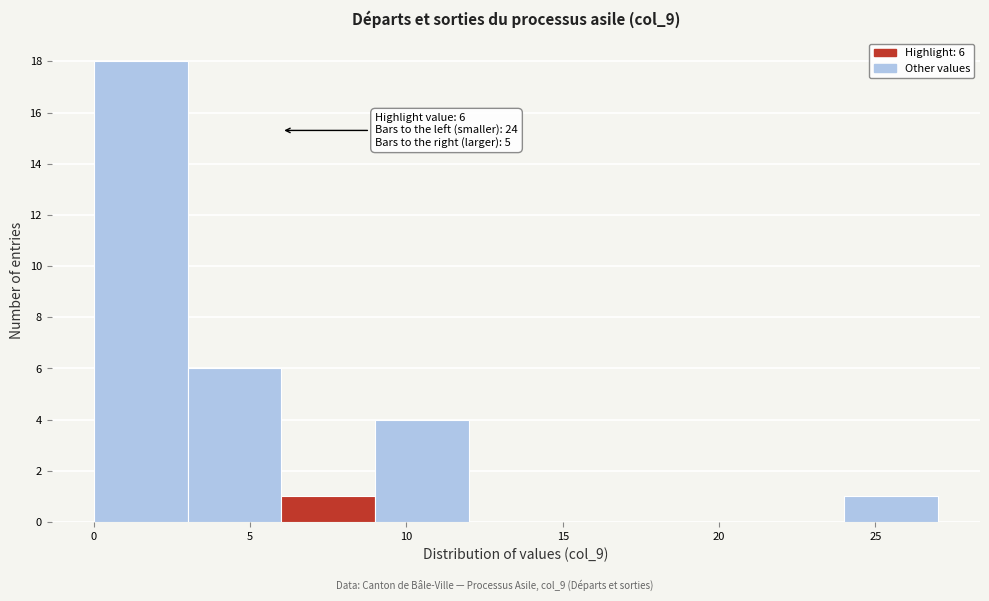

Which range on the x-axis has the tallest bar?

0 to 3